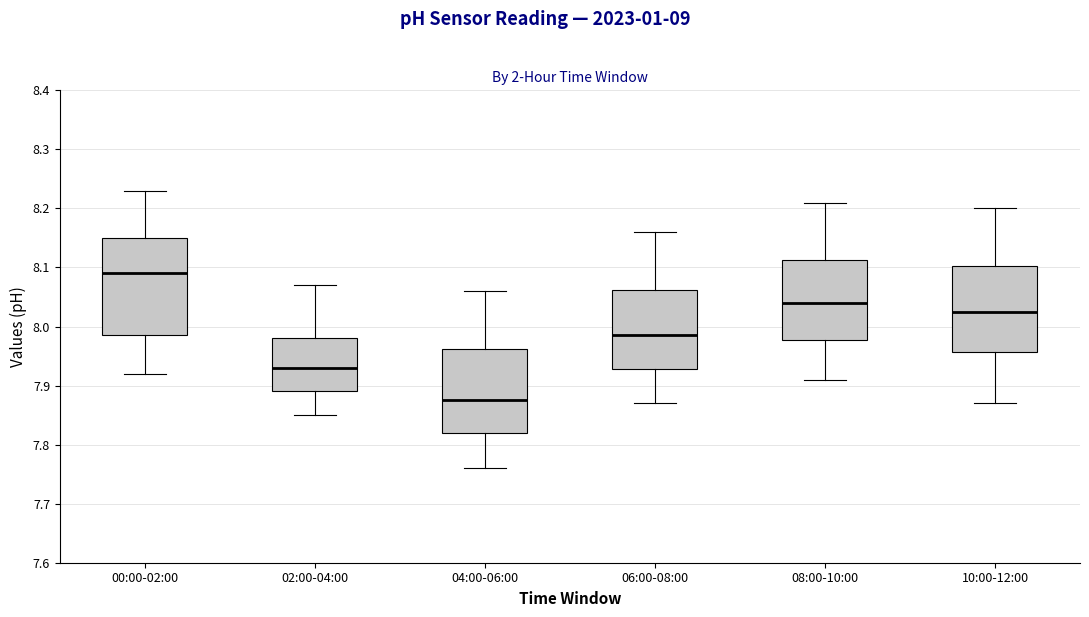

Which box's median line is the highest?

00:00-02:00